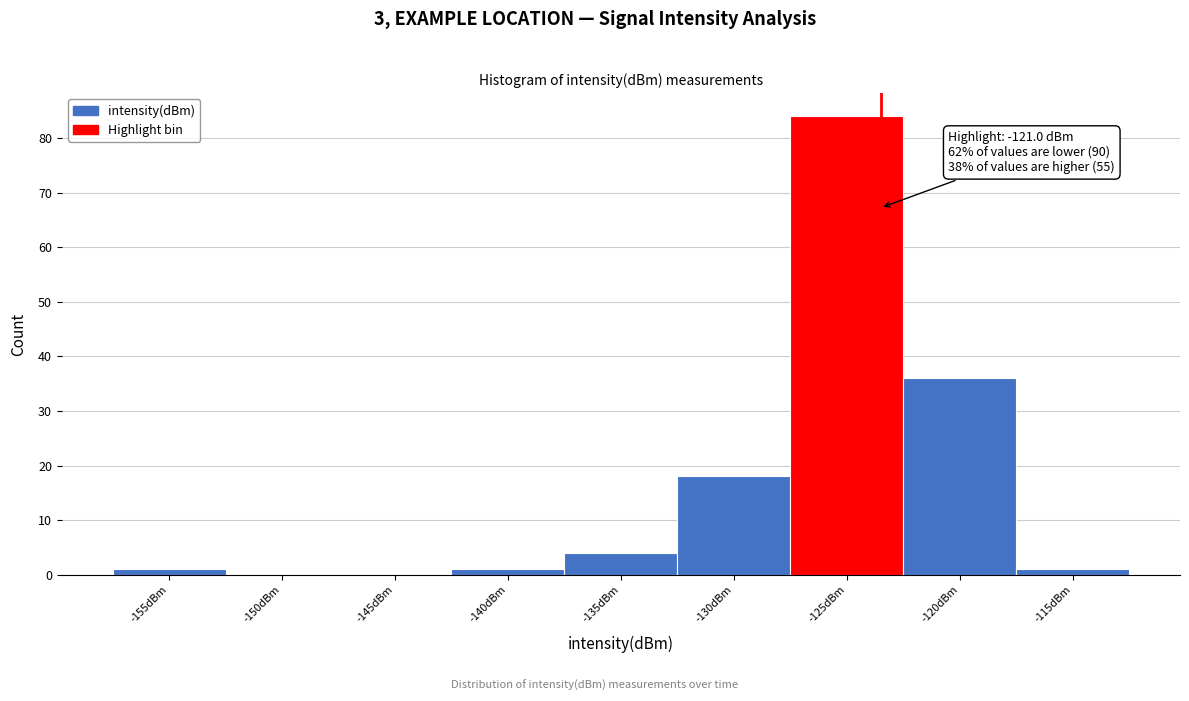

Reading left to right, transcribe all the data shown in this chart.

-155dBm=1	-150dBm=0	-145dBm=0	-140dBm=1	-135dBm=4	-130dBm=18	-125dBm=84	-120dBm=36	-115dBm=1